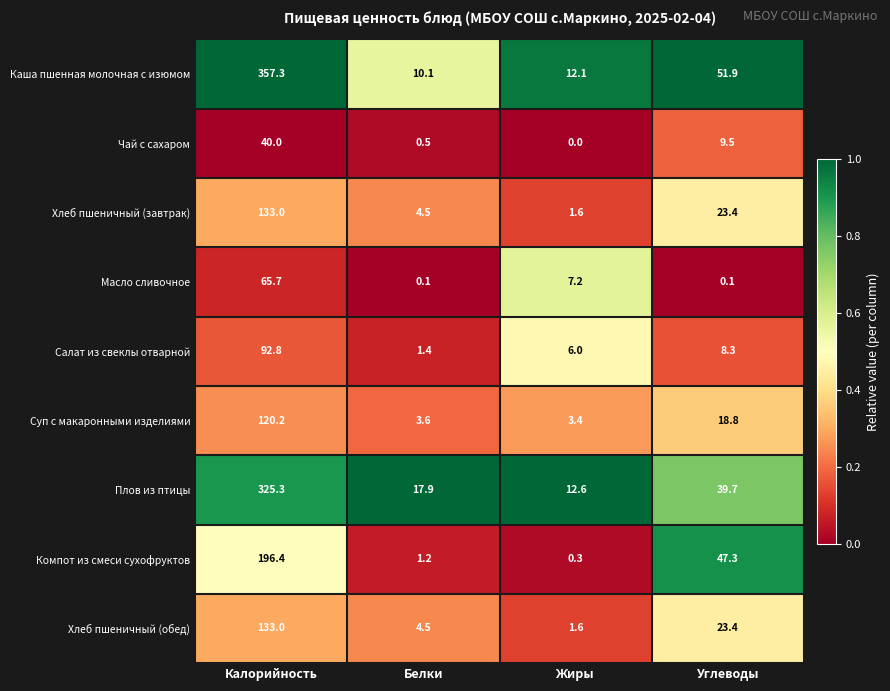

At which label does Хлеб пшеничный (обед) first exceed 23?

Калорийность